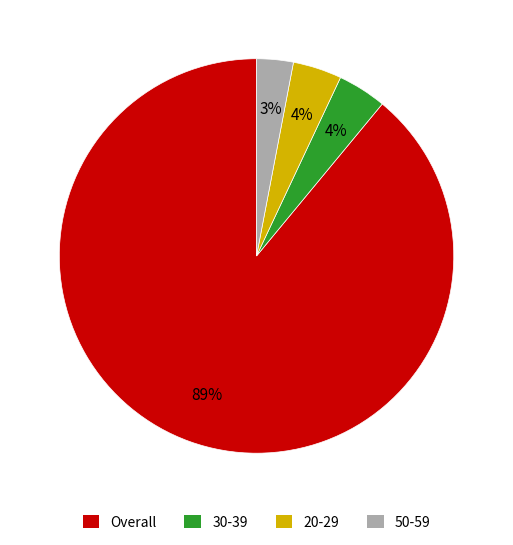

What is the majority slice?

Overall